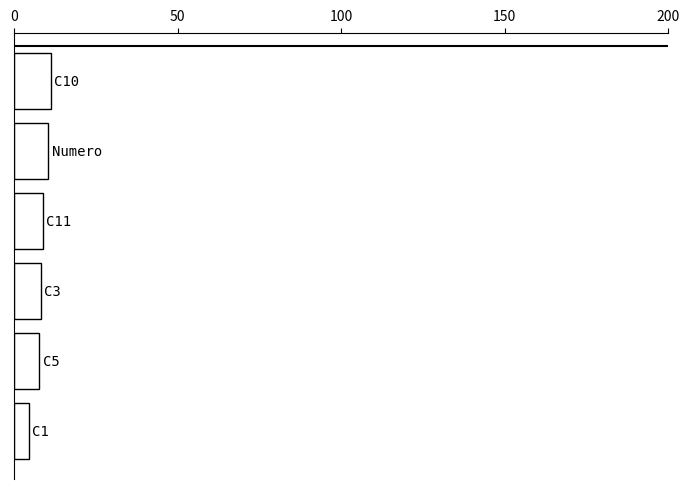

What is the smallest value displayed?

4.6